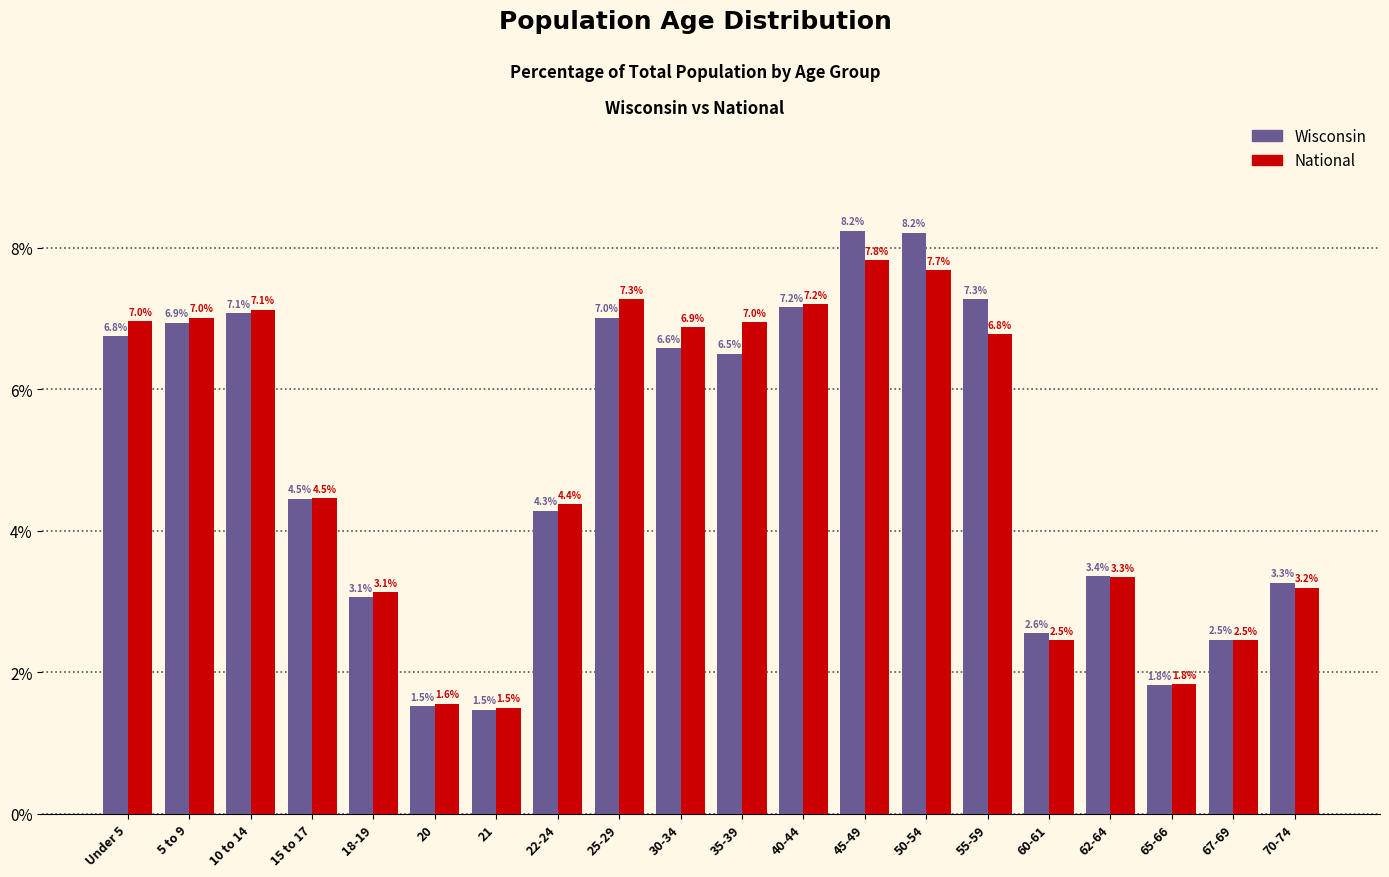

What are all the series names shown in the legend?

Wisconsin, National